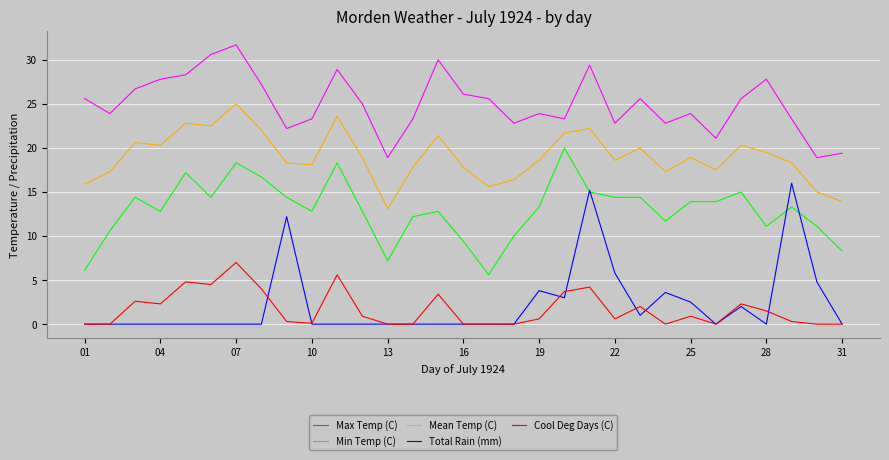

What is the average value of the Cool Deg Days (C) series?

1.7